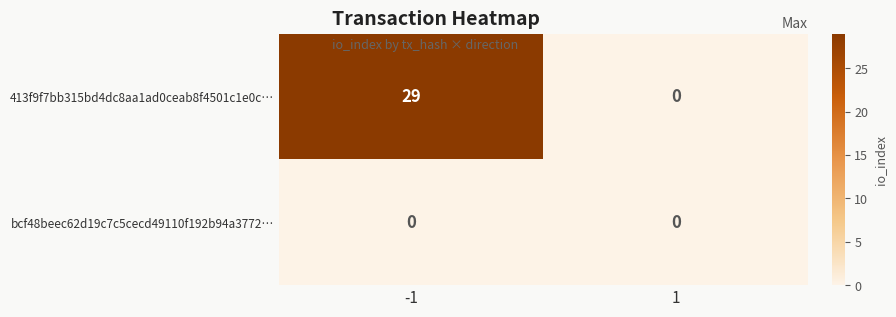

What is the difference between the maximum and minimum values in the 413f9f7bb315bd4dc8aa1ad0ceab8f4501c1e0c… series?

29